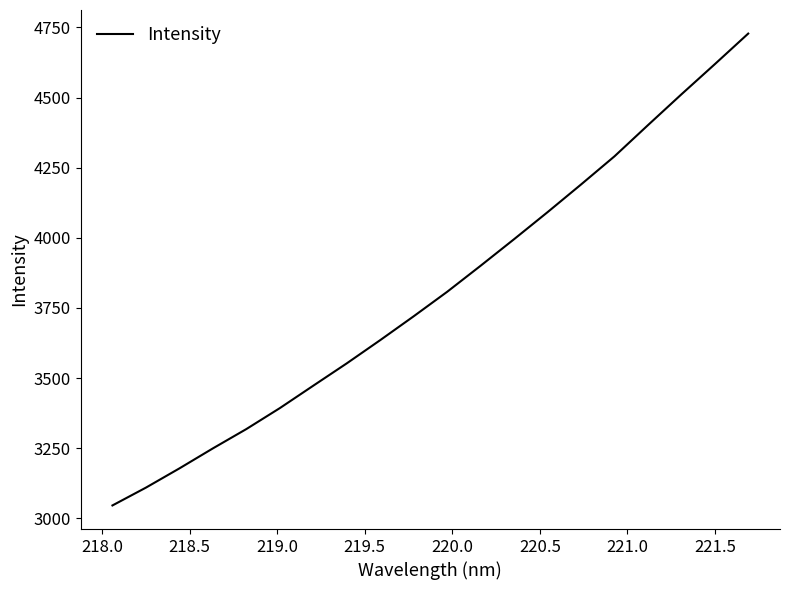

What is the smallest value displayed?

3046.1